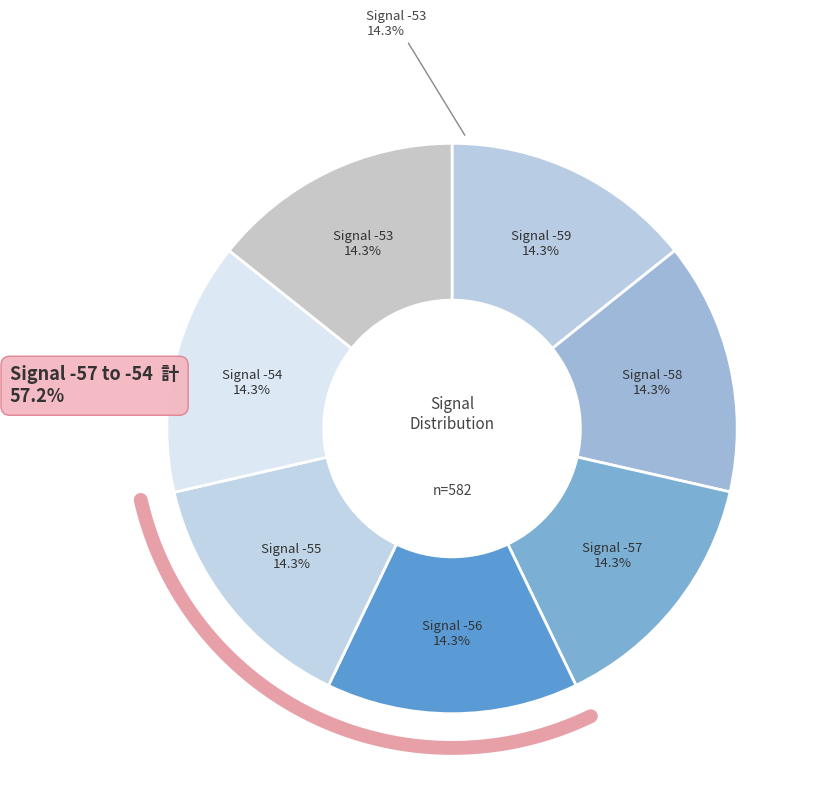

What portion of the pie excludes -53?

85.7%